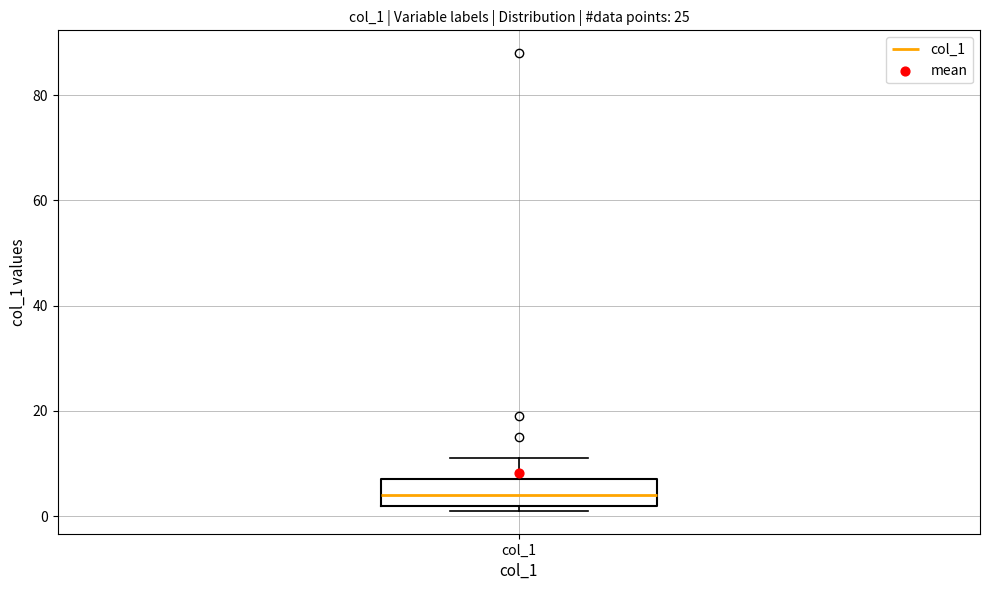

Where does the median line of the box for col_1 sit on the y-axis? The values are not printed on the chart, so give them approximately, as read against the axis.

4